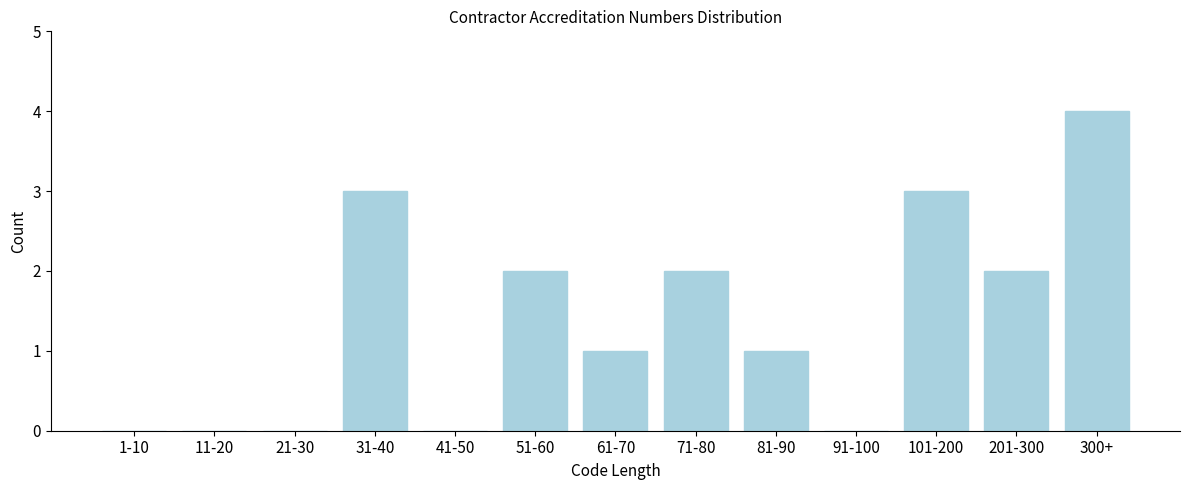

Reading right to left, extract all data points from this chart.

300+=4	201-300=2	101-200=3	91-100=0	81-90=1	71-80=2	61-70=1	51-60=2	41-50=0	31-40=3	21-30=0	11-20=0	1-10=0